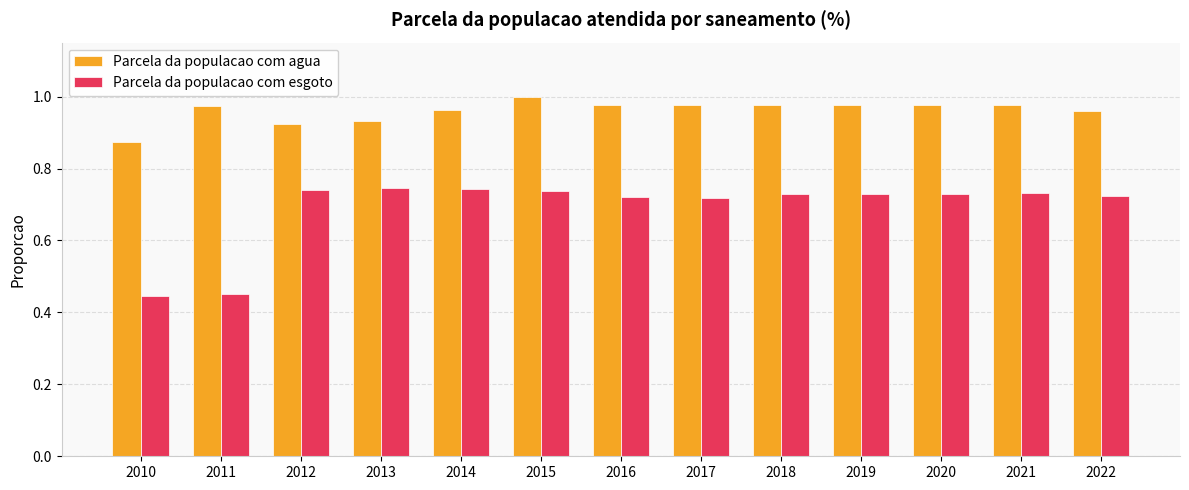

What is the difference between the maximum and minimum values in the Parcela da populacao com esgoto series?

0.3